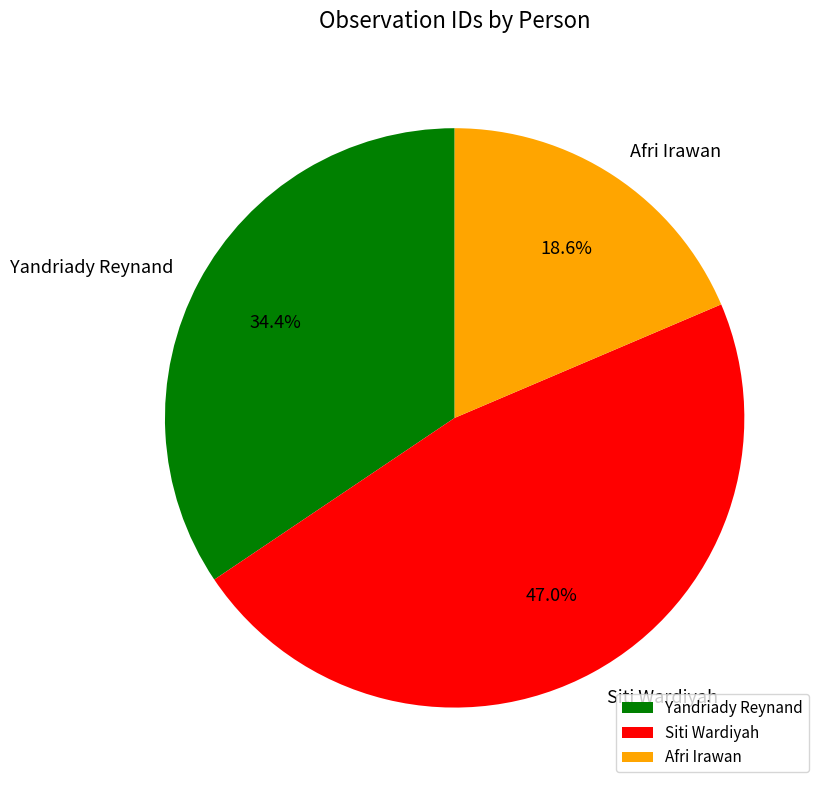

Combined, do Yandriady Reynand and Afri Irawan account for over 50%?

Yes